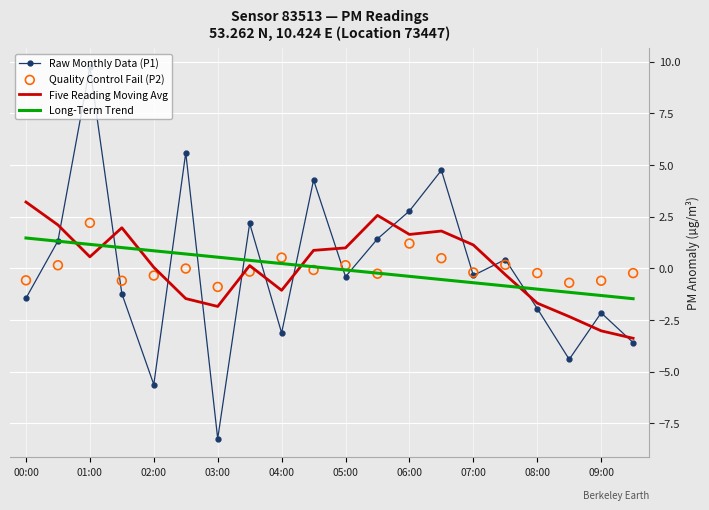

Which series has the largest Y range (max minus min)?

Raw Monthly Data (P1)